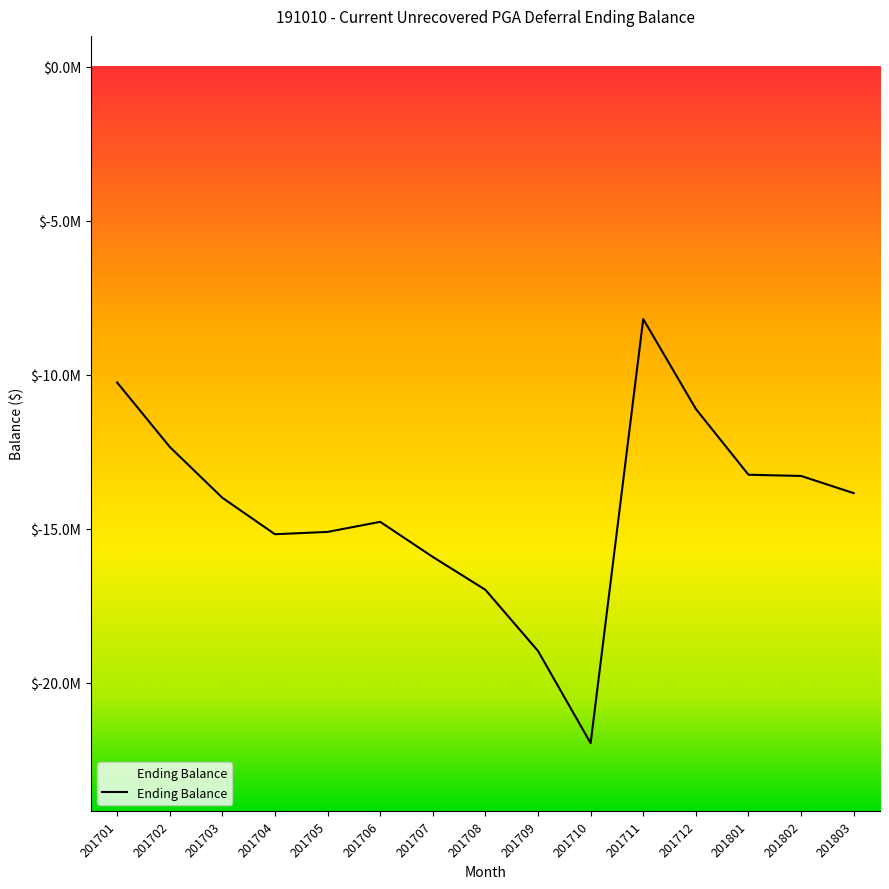

What is the change in value from 201704 to 201707?

-736321.3